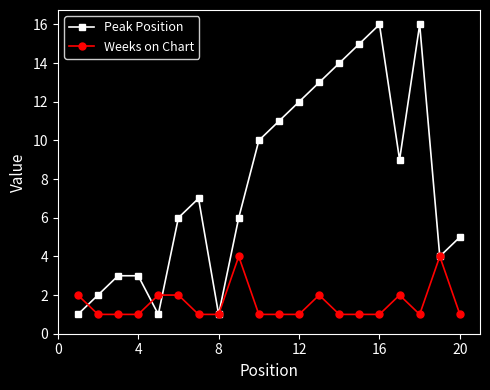

At how many categories does at least one series exceed 8?

9